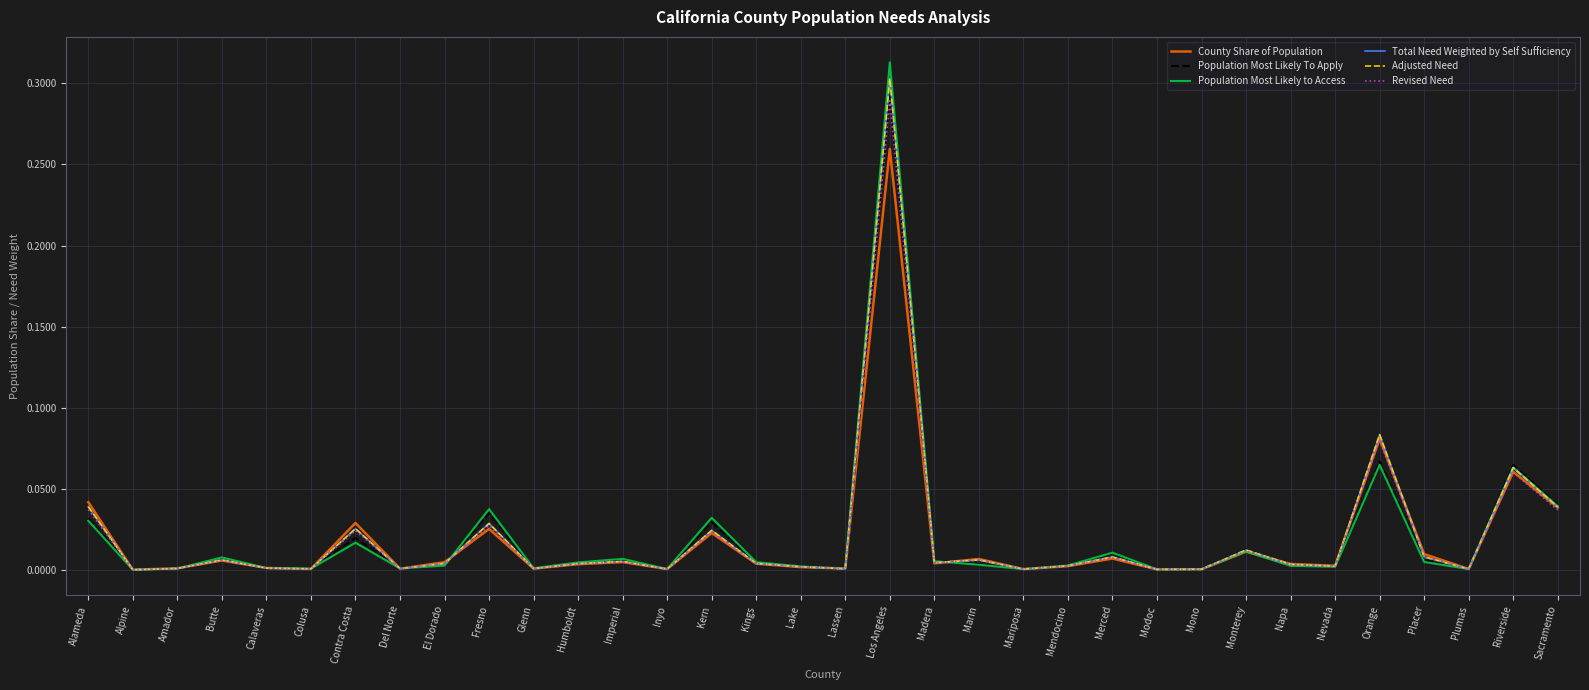

Which series changed the most between Monterey and Nevada?

Population Most Likely To Apply